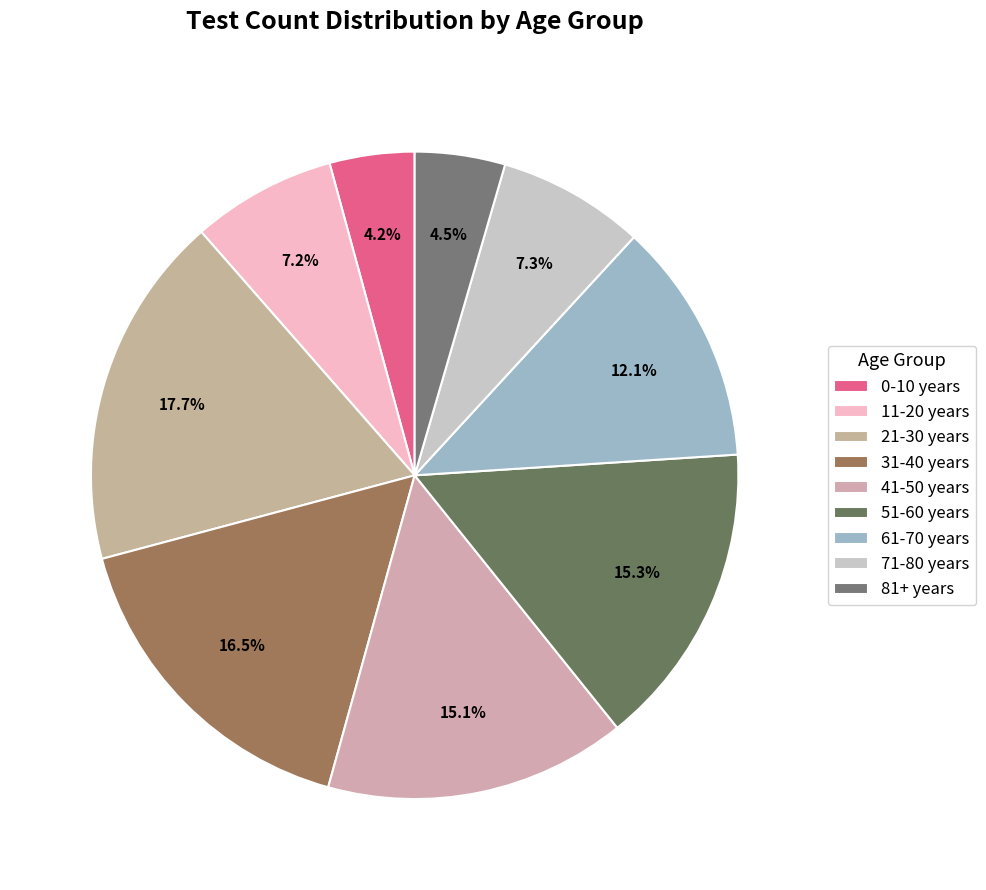

Count the number of slices in the pie.

9